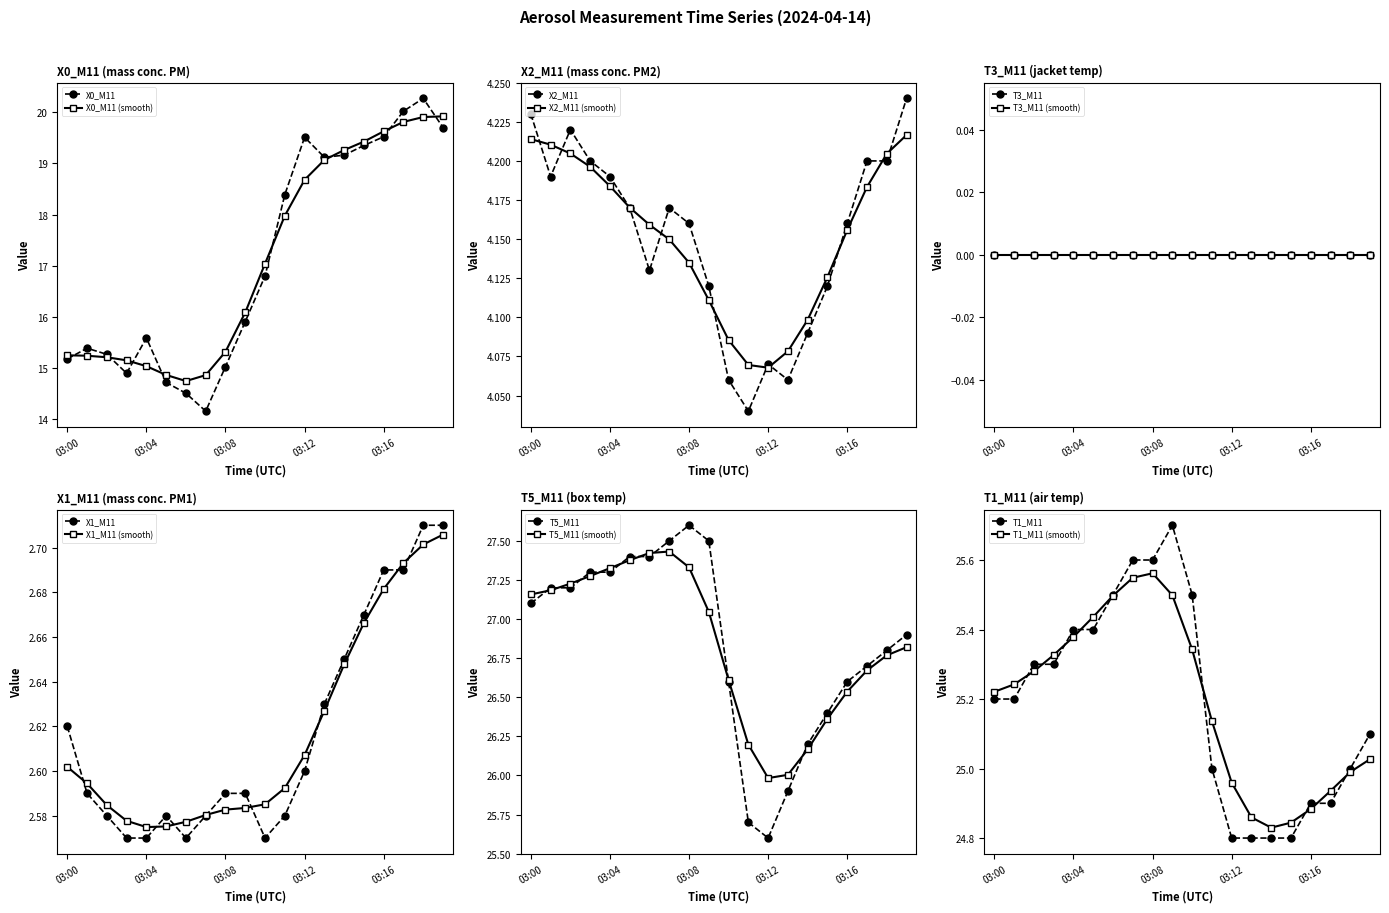

The X0_M11 (smooth) series shows 15.0 at 03:04. True or false?

True